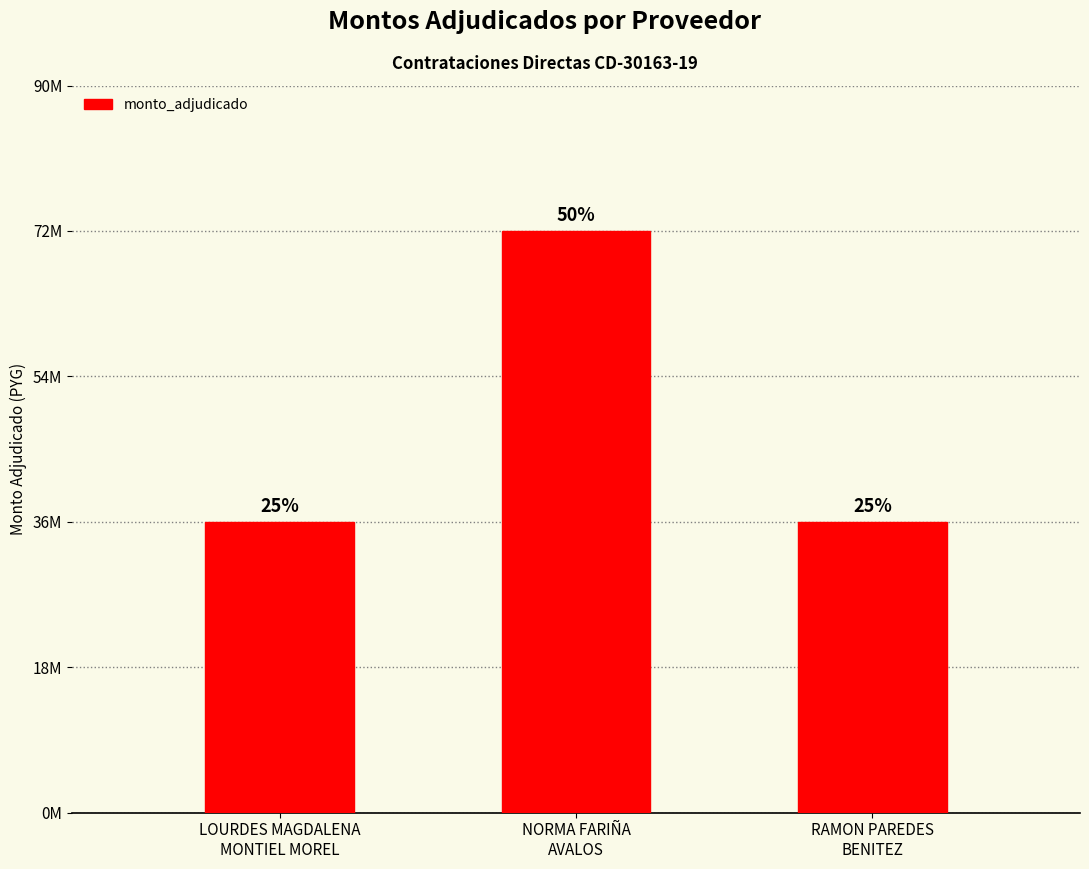

What is the greatest value displayed?

72000000